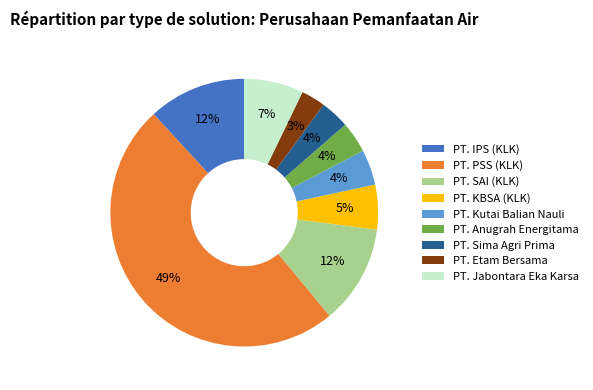

Count the number of slices in the pie.

9